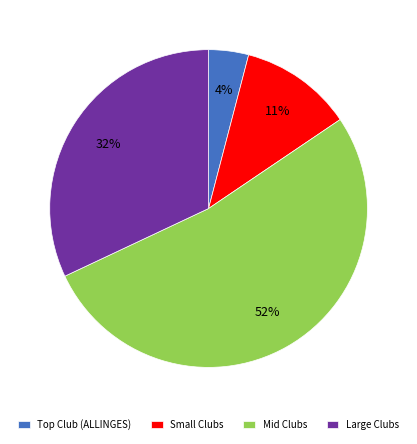

Between Large Clubs and Small Clubs, which is larger?

Large Clubs